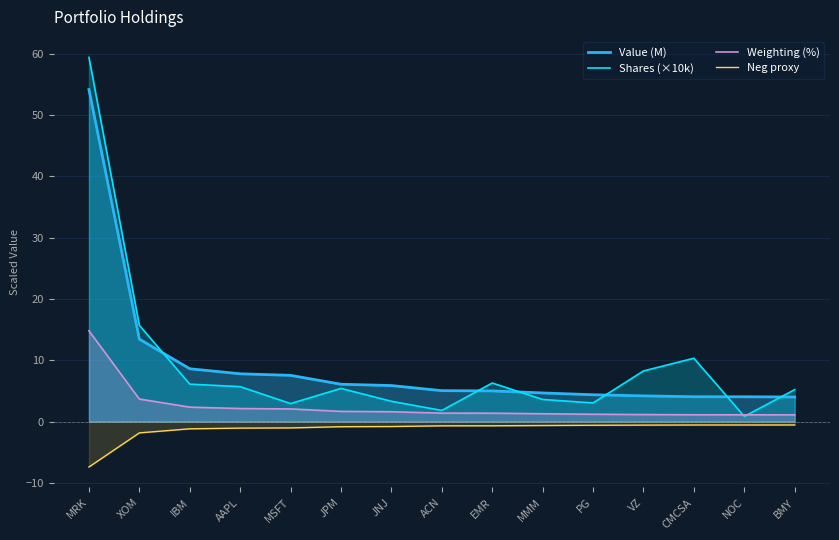

What is the value of the Value (M) point at the 12th from the left?

4.2